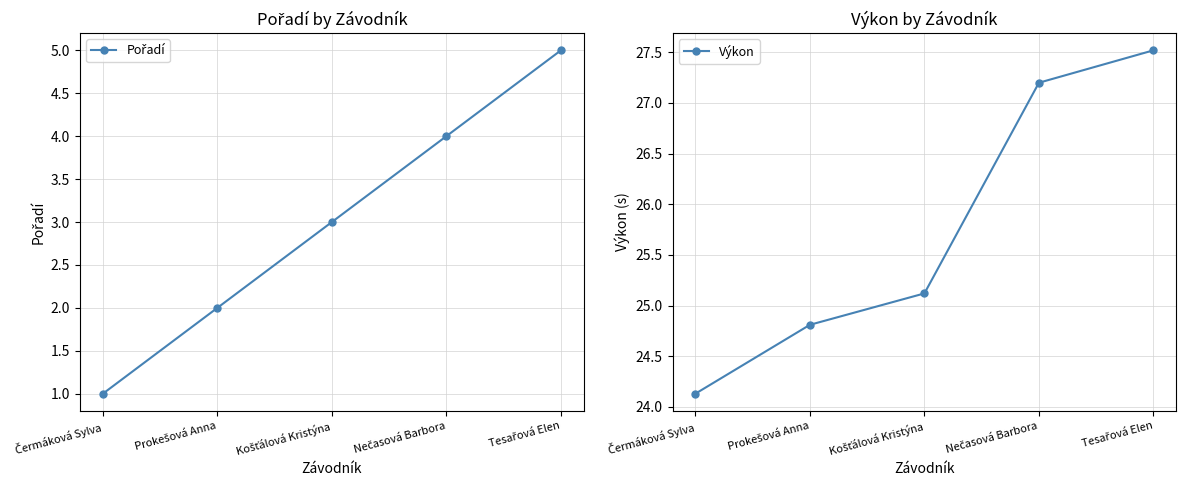

Which series has the largest range (max minus min)?

Pořadí